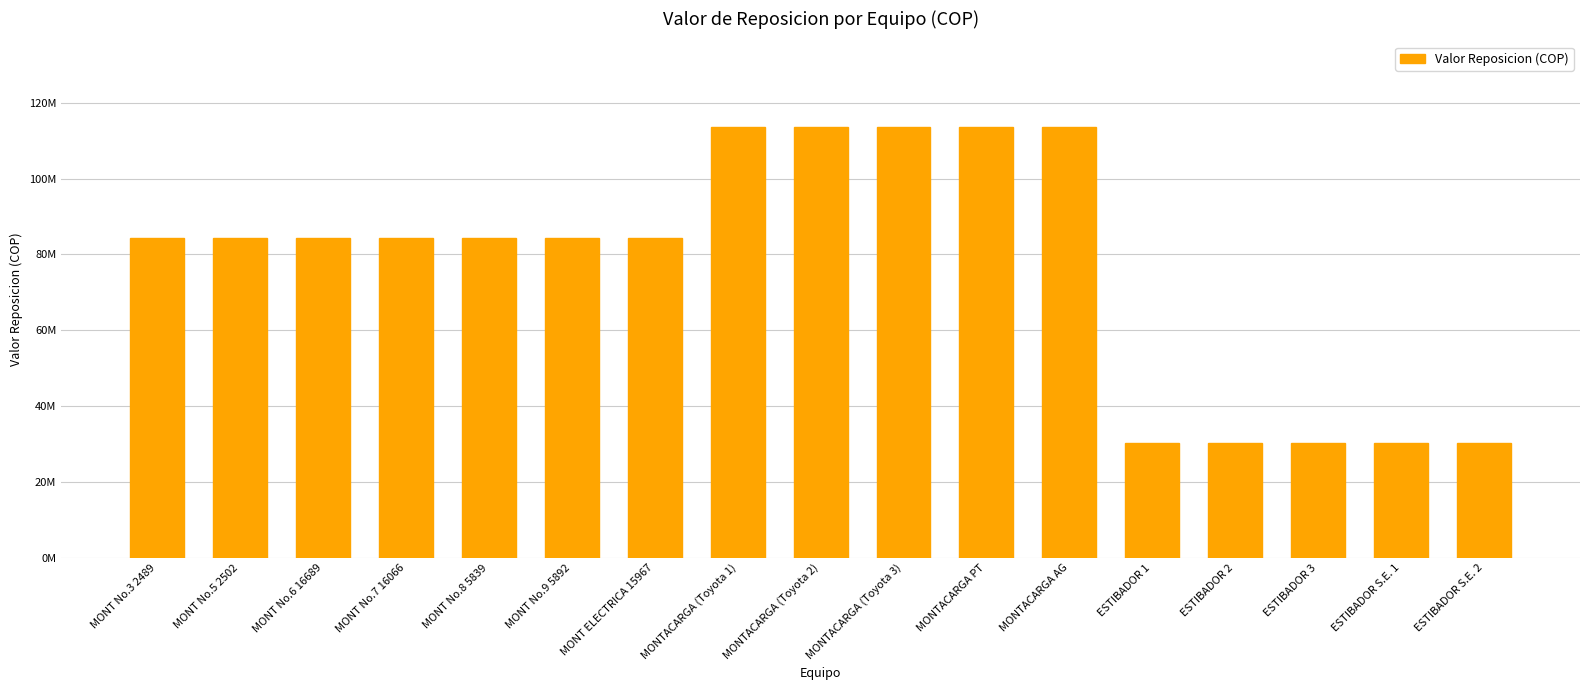

What is the label of the 3rd bar from the left?

MONT No.6 16689